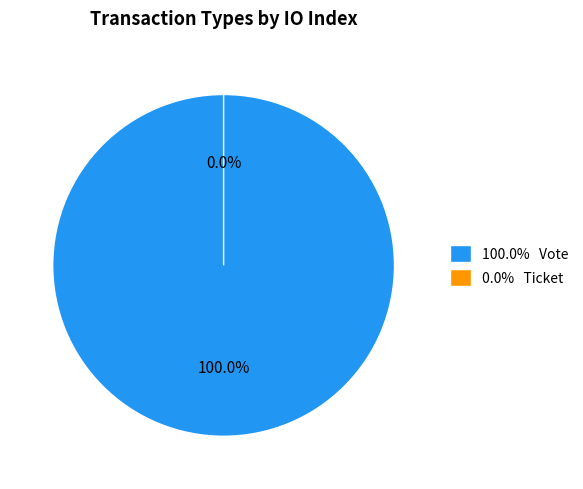

Does Vote account for over 50% of the chart?

Yes